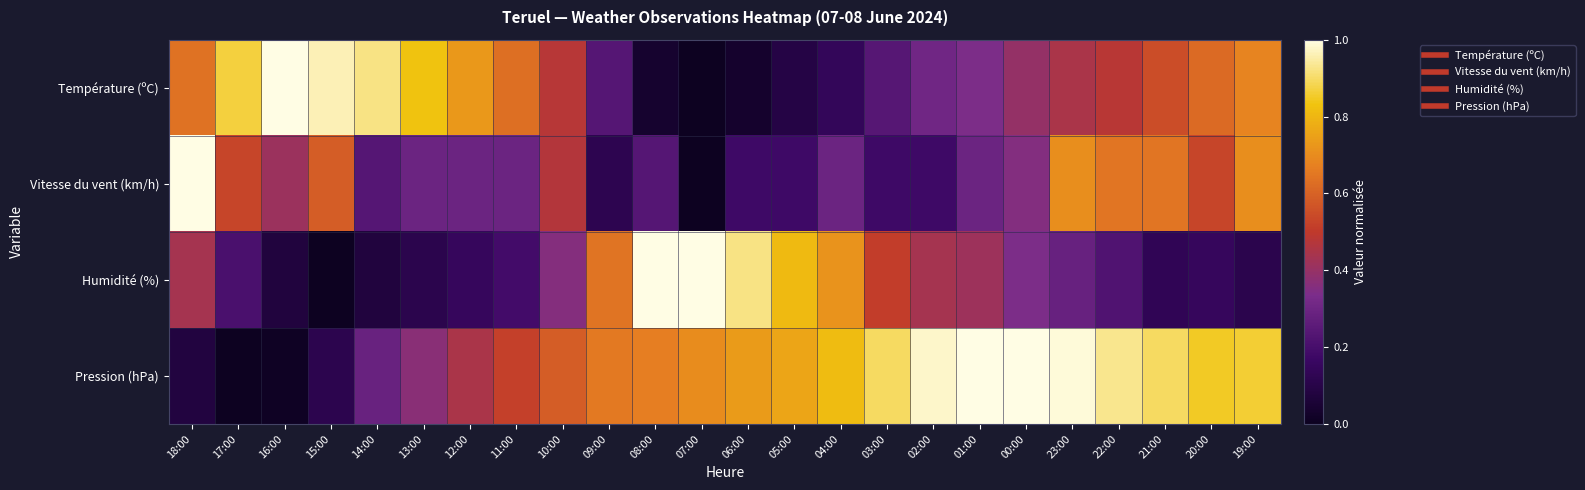

How many series are shown in this chart?

4